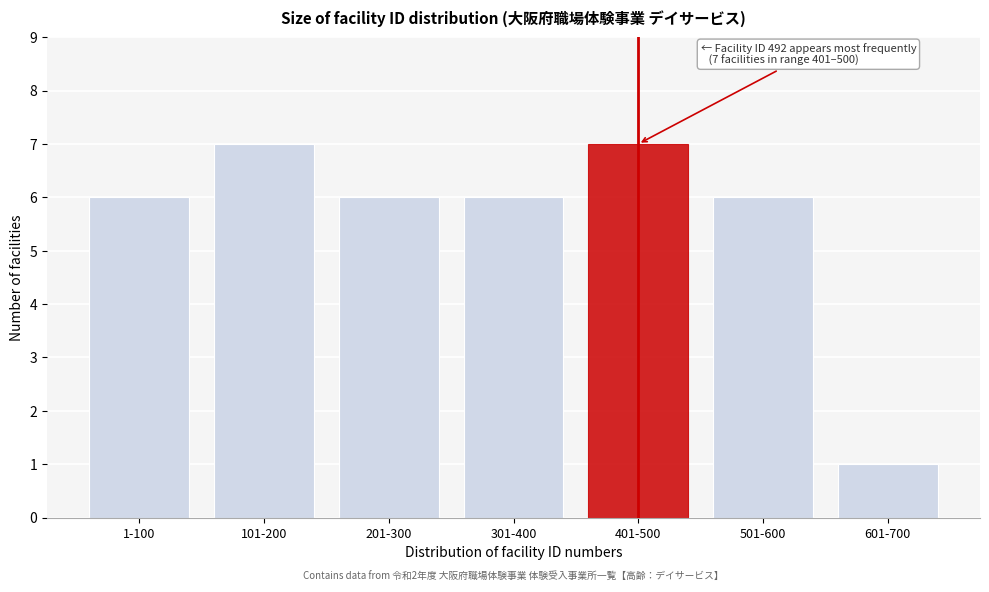

Reading left to right, what are all the values shown in this chart?

6	7	6	6	7	6	1